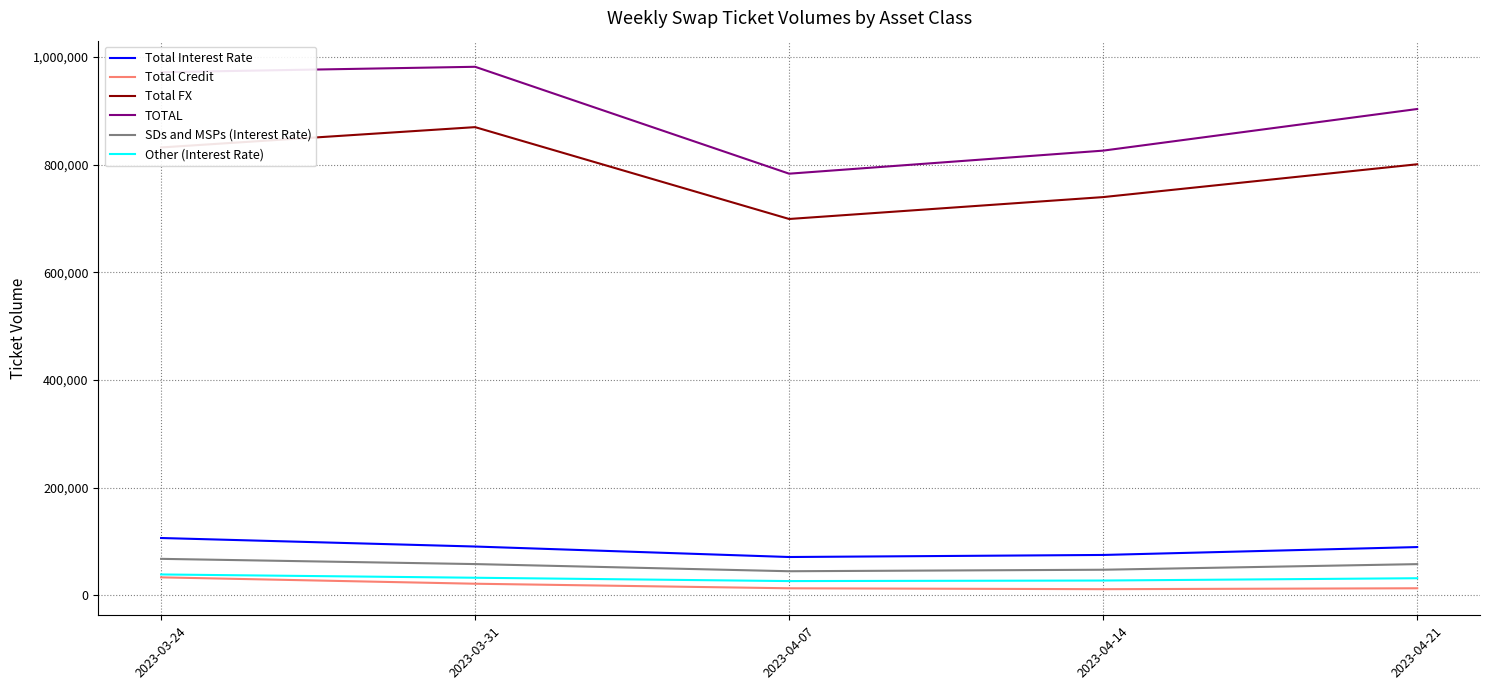

How many lines are shown in the chart?

6